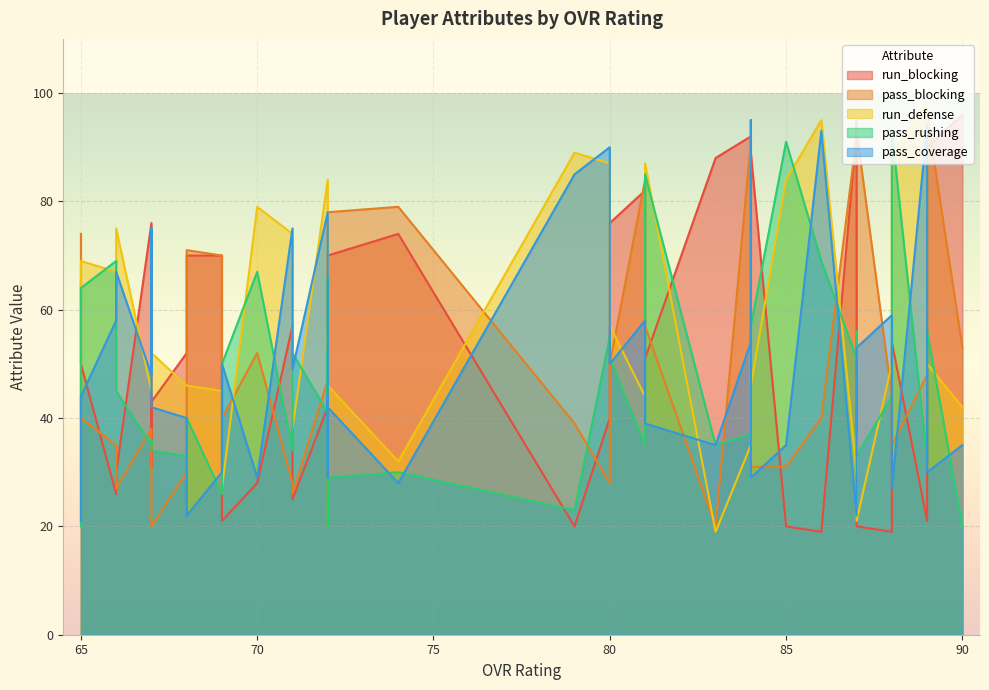

What is the spread (max minus min) of values at 83?

69